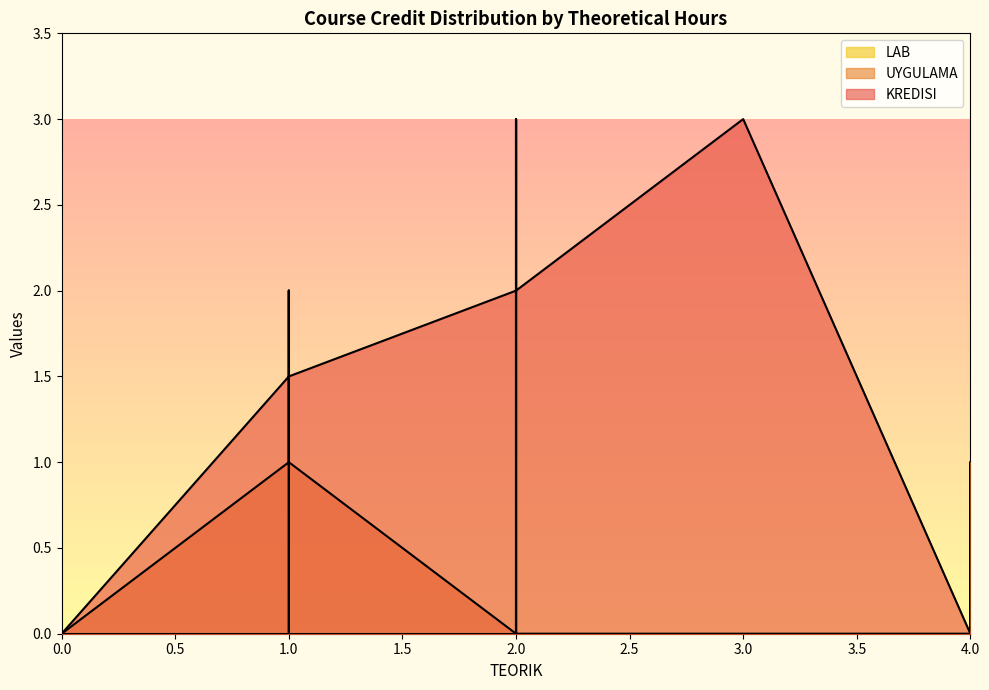

Does the chart display data point markers on the line(s)?

No